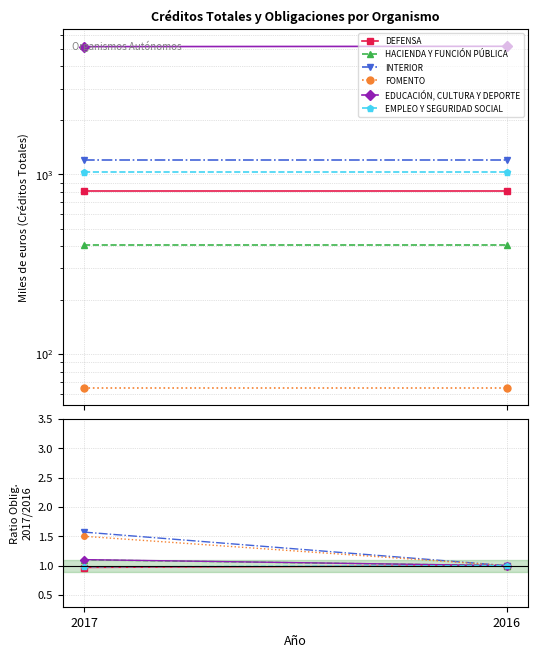

Is the value of HACIENDA Y FUNCIÓN PÚBLICA at 2016 greater than the value of EDUCACIÓN, CULTURA Y DEPORTE at 2017?

No